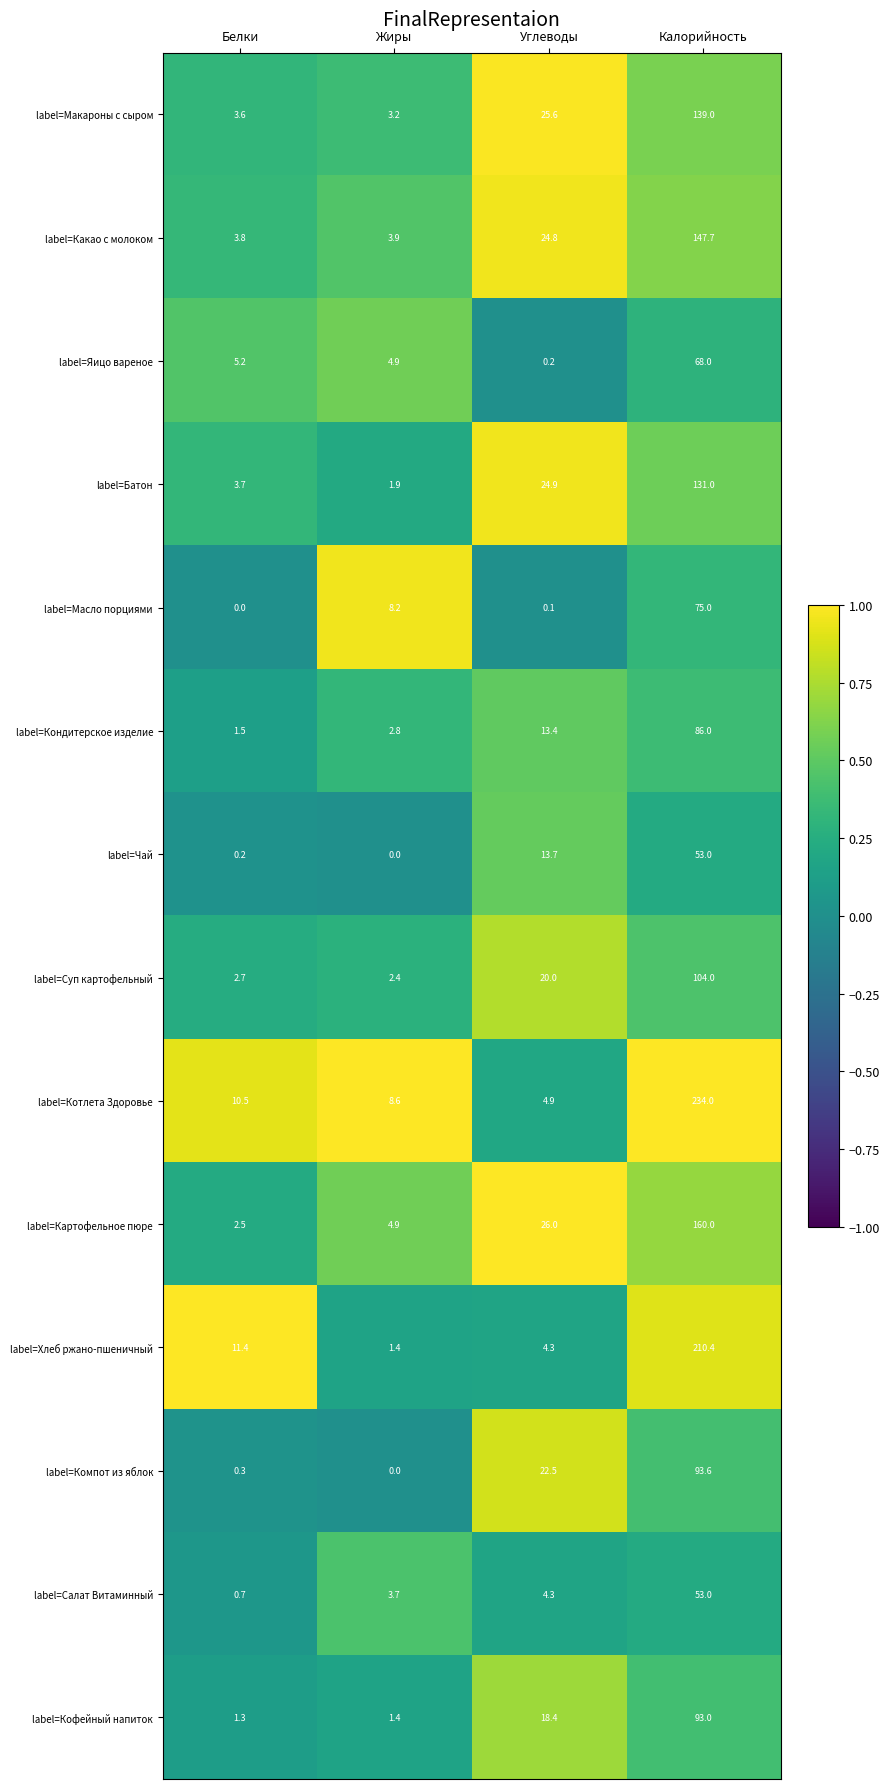

True or false: label=Какао с молоком has a value of 5.2 at Жиры.

False